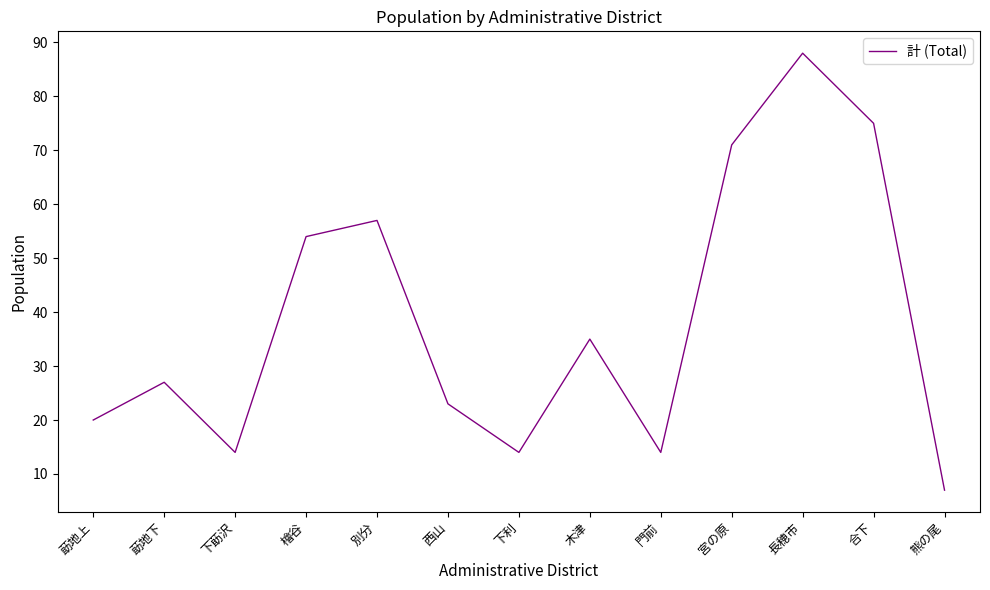

True or false: there are more than 2 points higher than both neighbors.

True